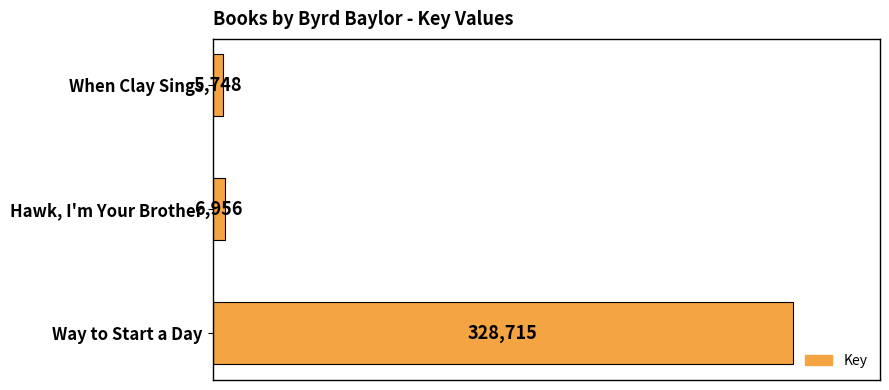

True or false: the data shows 104920 at Way to Start a Day.

False